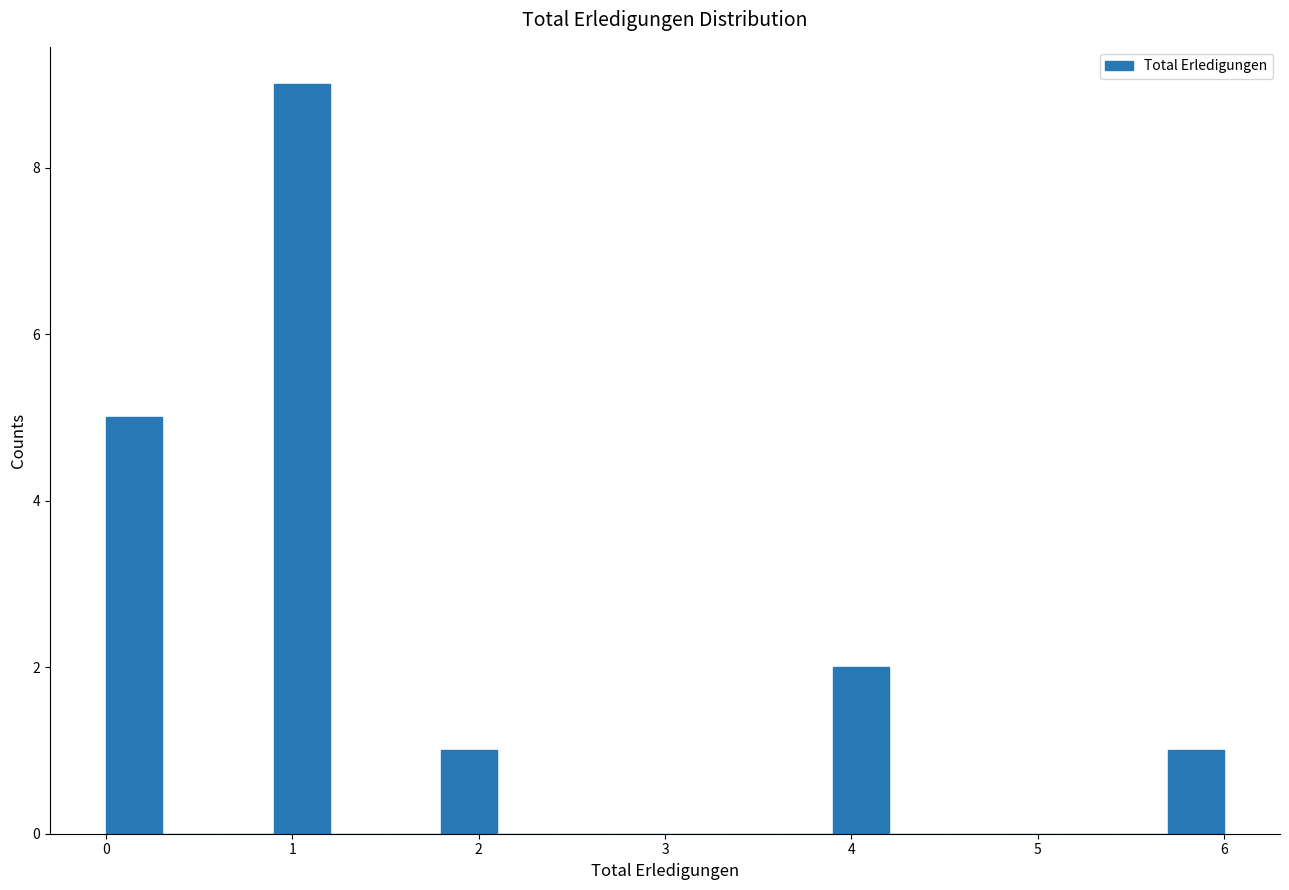

Around what value on the x-axis is the tallest bar? Give the approximate position of its centre, as read against the axis.

1.1